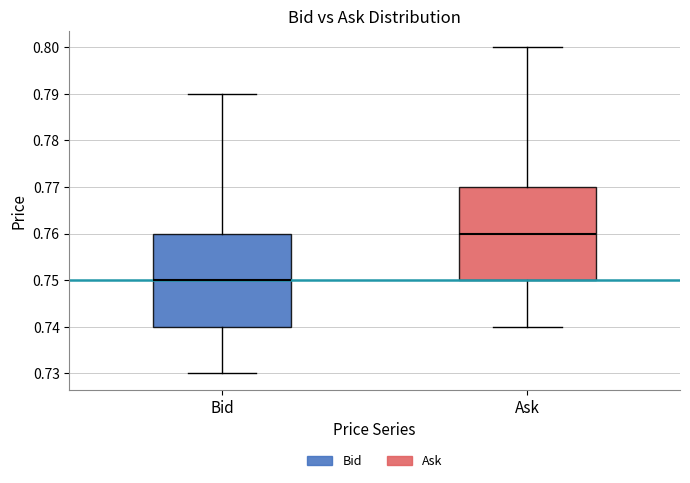

Reading left to right, transcribe this box plot: for each box, give where its median line is, the range the box spans, and where its two whiskers end, as read against the y-axis. The values are not printed on the chart, so give them approximately, as read against the axis.

Bid: median 0.75, box 0.74 to 0.76, whiskers 0.73 to 0.79
Ask: median 0.76, box 0.75 to 0.77, whiskers 0.74 to 0.80